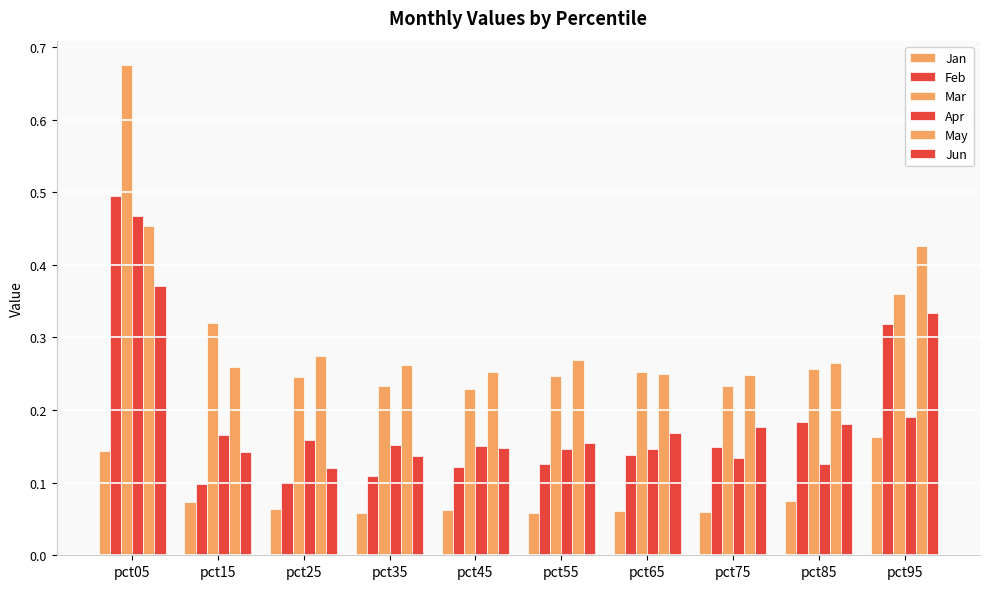

Rank the series by their maximum value, from lowest to highest.

Jan, Jun, May, Apr, Feb, Mar